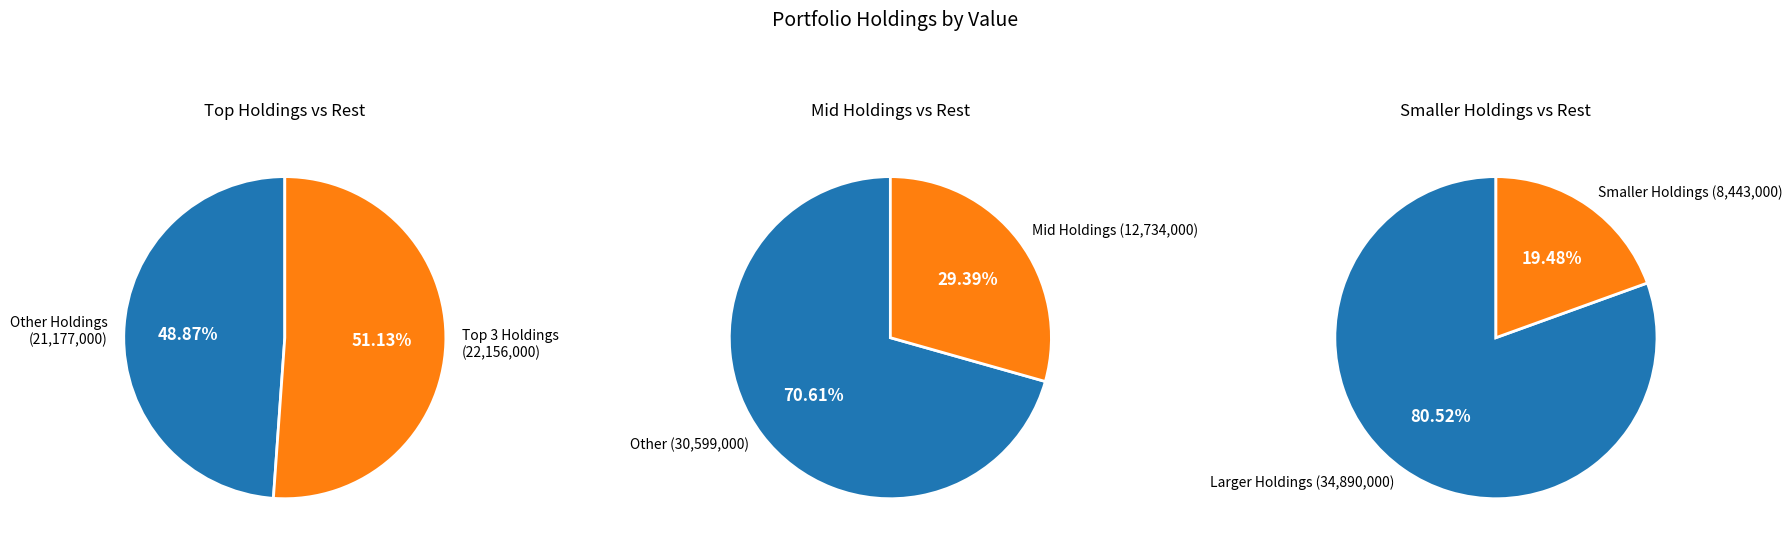

Is 1 the majority of the pie?

No